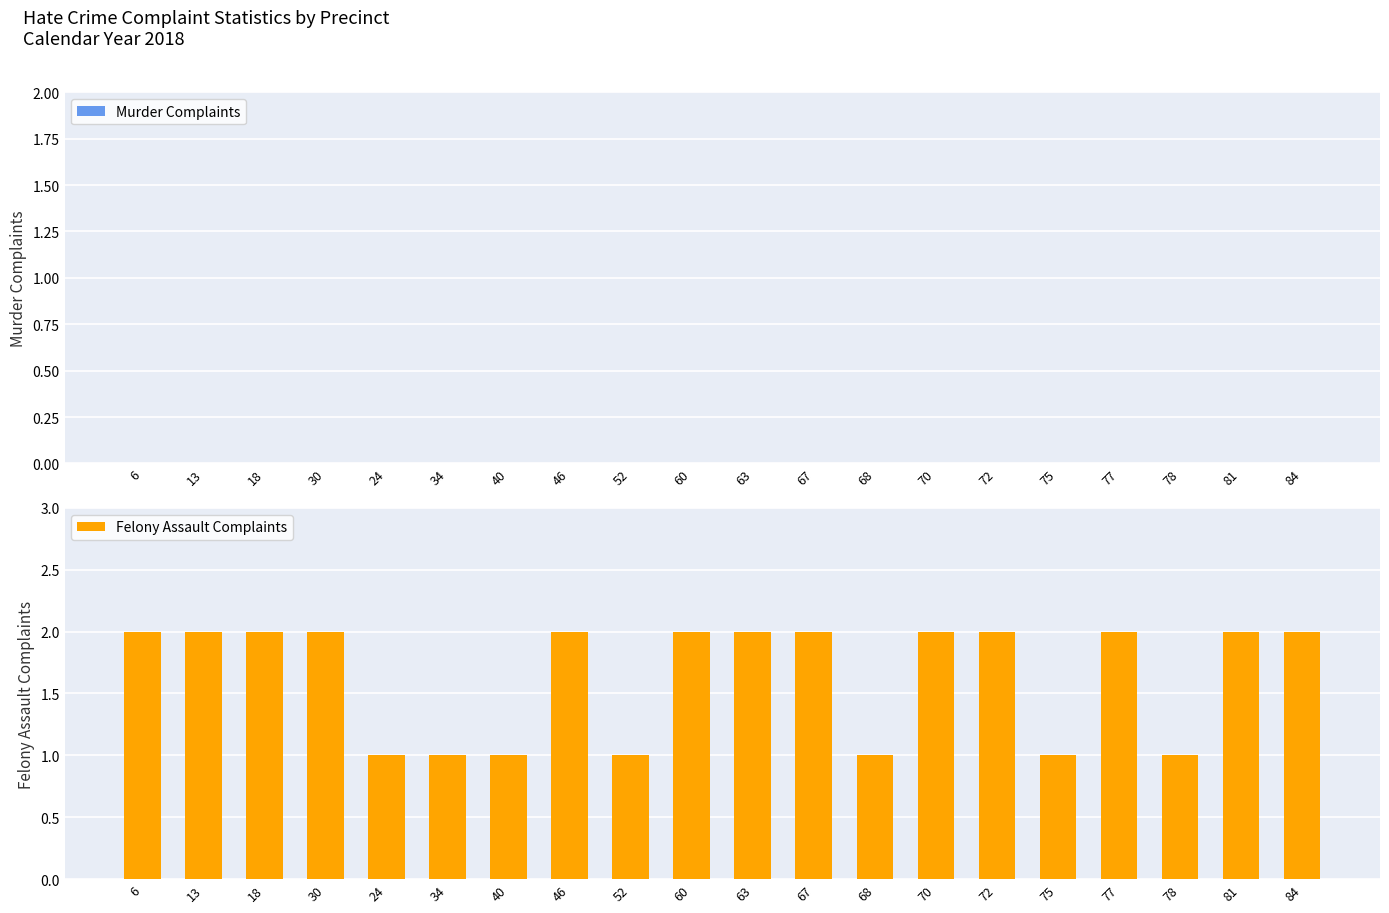

How many distinct data groups are displayed?

1